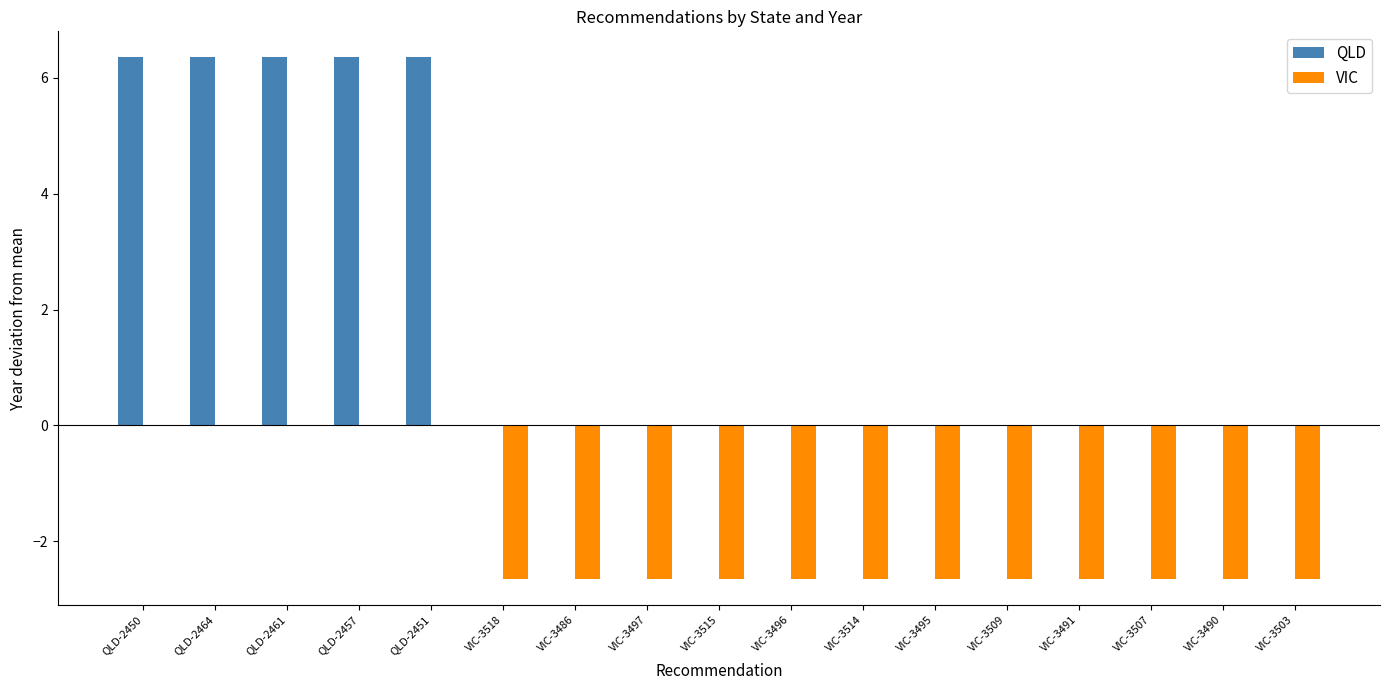

Reading right to left, list all the values displayed in this chart.

QLD: VIC-3503=0.0	VIC-3490=0.0	VIC-3507=0.0	VIC-3491=0.0	VIC-3509=0.0	VIC-3495=0.0	VIC-3514=0.0	VIC-3496=0.0	VIC-3515=0.0	VIC-3497=0.0	VIC-3486=0.0	VIC-3518=0.0	QLD-2451=6.4	QLD-2457=6.4	QLD-2461=6.4	QLD-2464=6.4	QLD-2450=6.4
VIC: VIC-3503=-2.6	VIC-3490=-2.6	VIC-3507=-2.6	VIC-3491=-2.6	VIC-3509=-2.6	VIC-3495=-2.6	VIC-3514=-2.6	VIC-3496=-2.6	VIC-3515=-2.6	VIC-3497=-2.6	VIC-3486=-2.6	VIC-3518=-2.6	QLD-2451=0.0	QLD-2457=0.0	QLD-2461=0.0	QLD-2464=0.0	QLD-2450=0.0